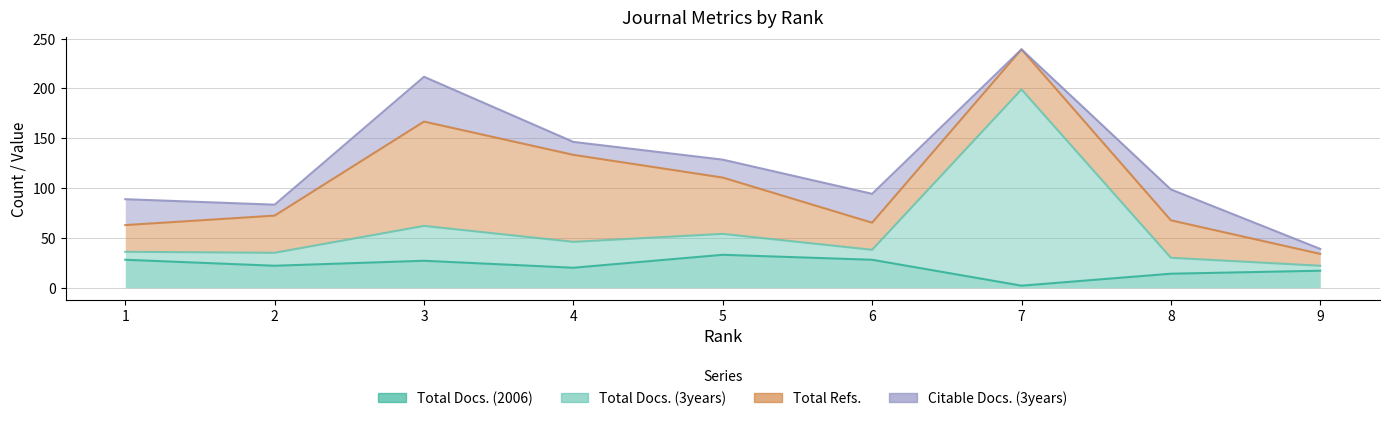

At which label does Total Docs. (3years) reach its peak?

7